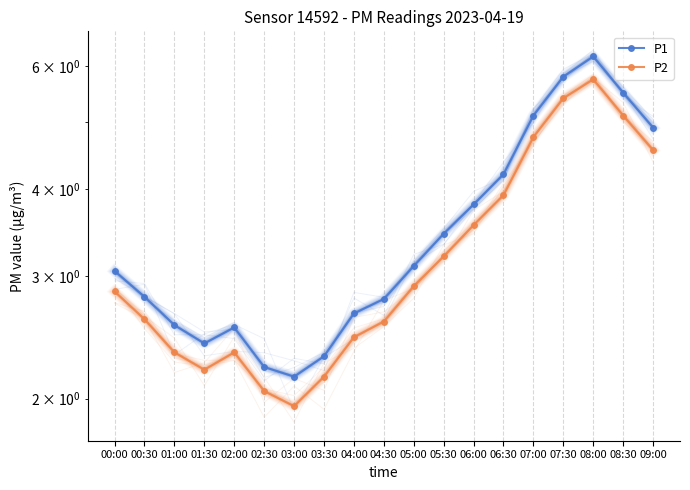

How many data points does each series have?

19